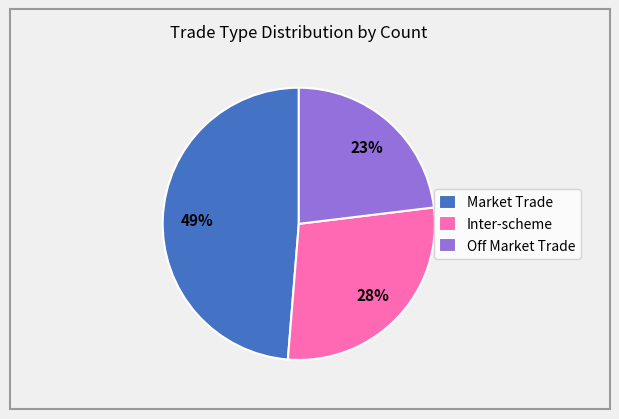

To the nearest percent, what is the combined percentage of Inter-scheme and Off Market Trade?

51%